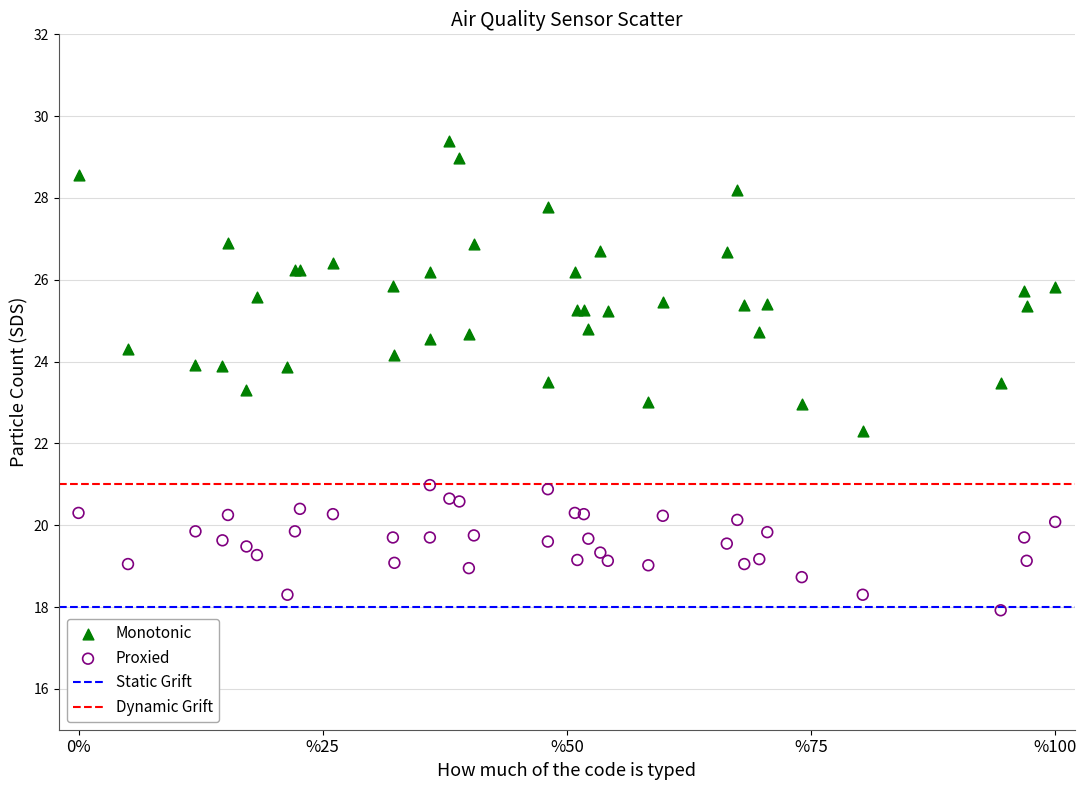

Which series contains the highest Y value?

Monotonic